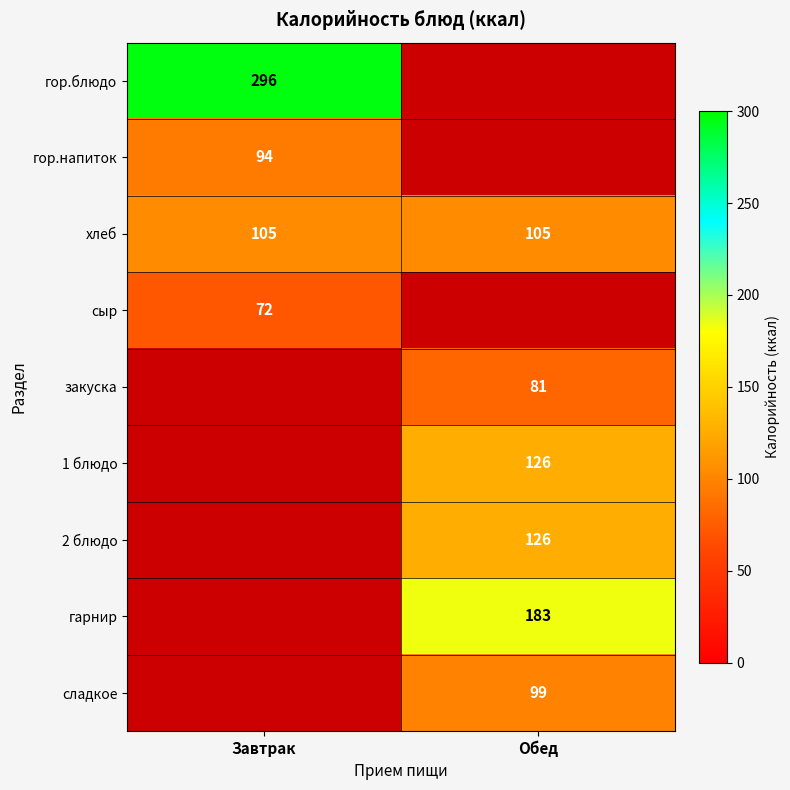

The value of сладкое at Обед is 53.4. True or false?

False